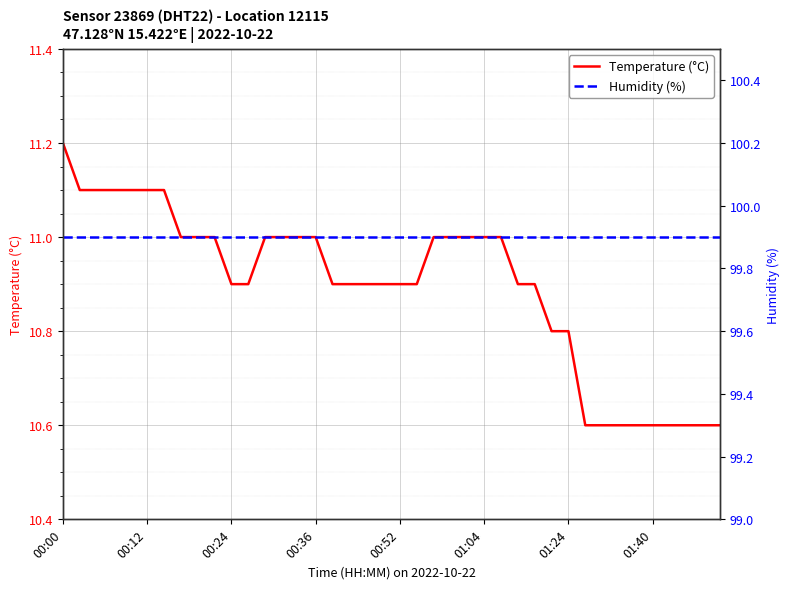

True or false: Humidity (%) has more than 0 interior local peaks.

False